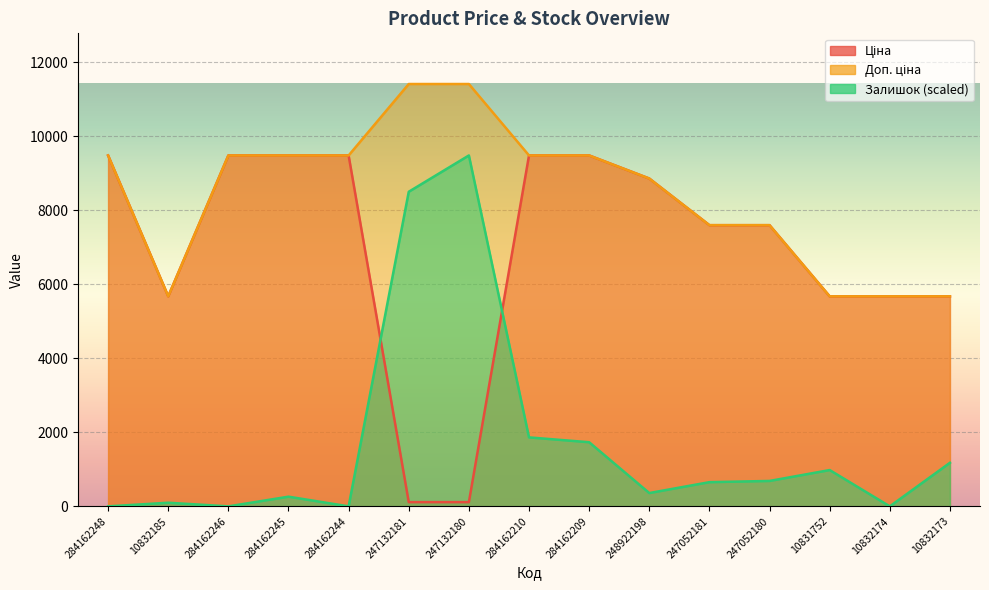

Rank the series by their maximum value, from highest to lowest.

Доп. ціна, Ціна, Залишок